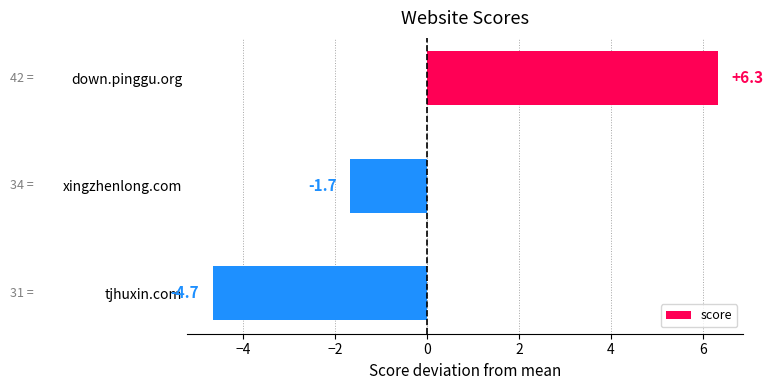

What is the difference between the maximum and second lowest values?

8.0